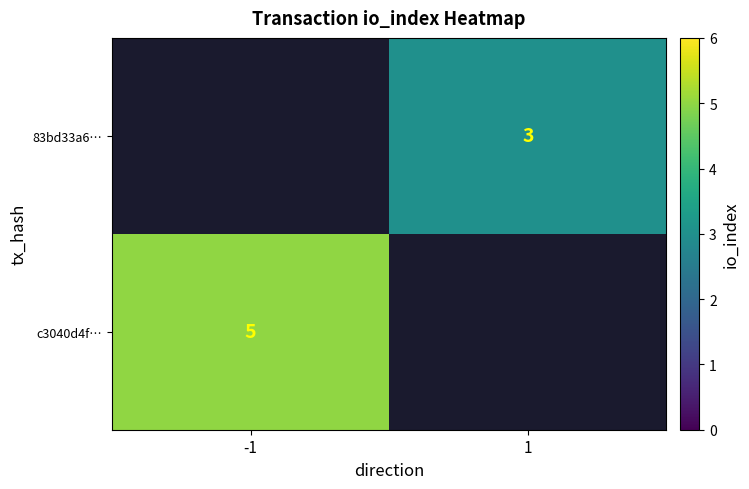

How many series are shown in this chart?

2